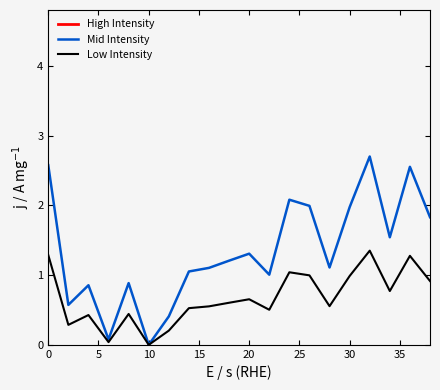

Is it true that Low Intensity equals 1.0 at 30?

True